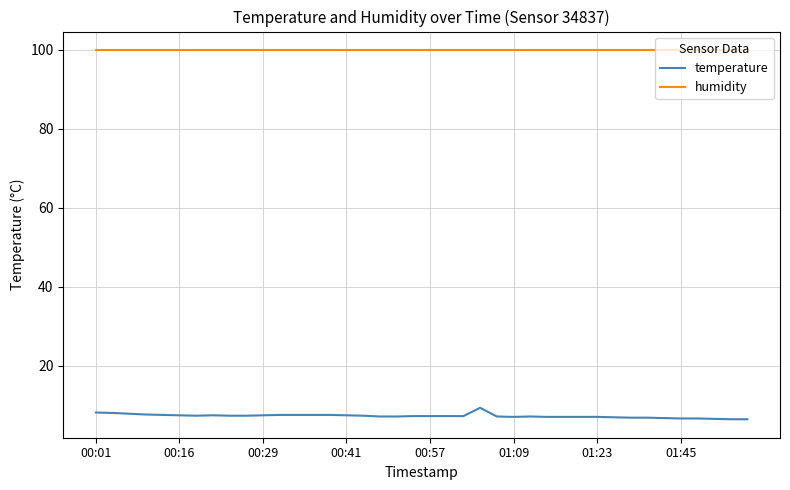

What are all the series names shown in the legend?

temperature, humidity